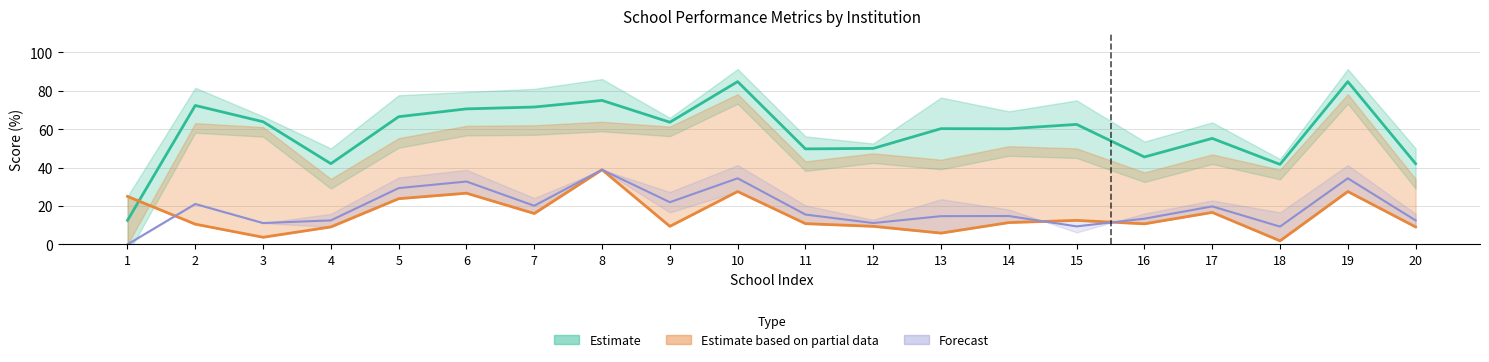

Which label corresponds to the smallest value in the chart?

1